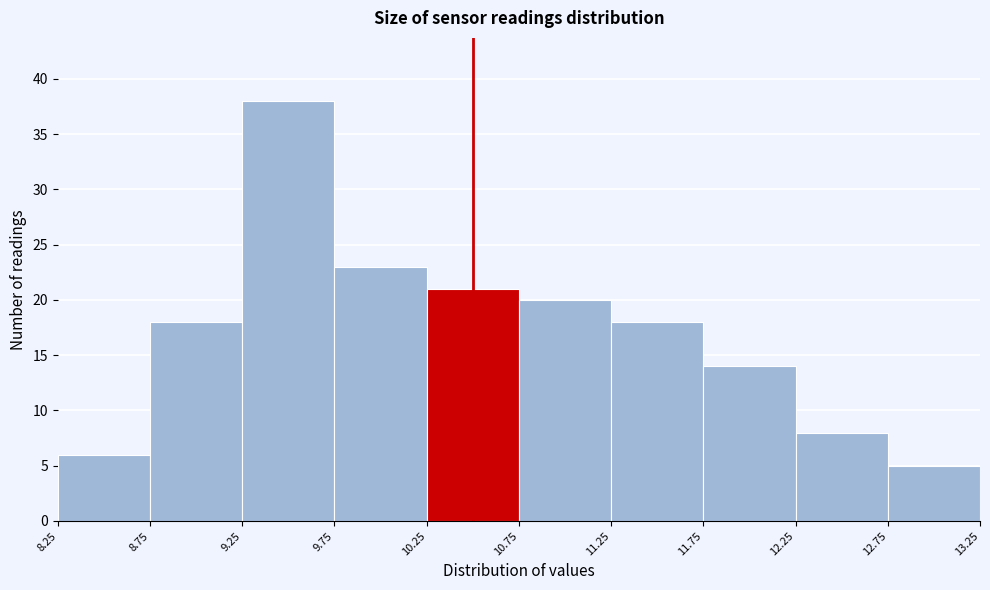

Reading left to right, transcribe this chart: for each bar, give the range it covers on the x-axis and its height. The values are not printed on the chart, so give them approximately, as read against the axis.

8.25 to 8.75: 6
8.75 to 9.25: 18
9.25 to 9.75: 38
9.75 to 10.25: 23
10.25 to 10.75: 21
10.75 to 11.25: 20
11.25 to 11.75: 18
11.75 to 12.25: 14
12.25 to 12.75: 8
12.75 to 13.25: 5